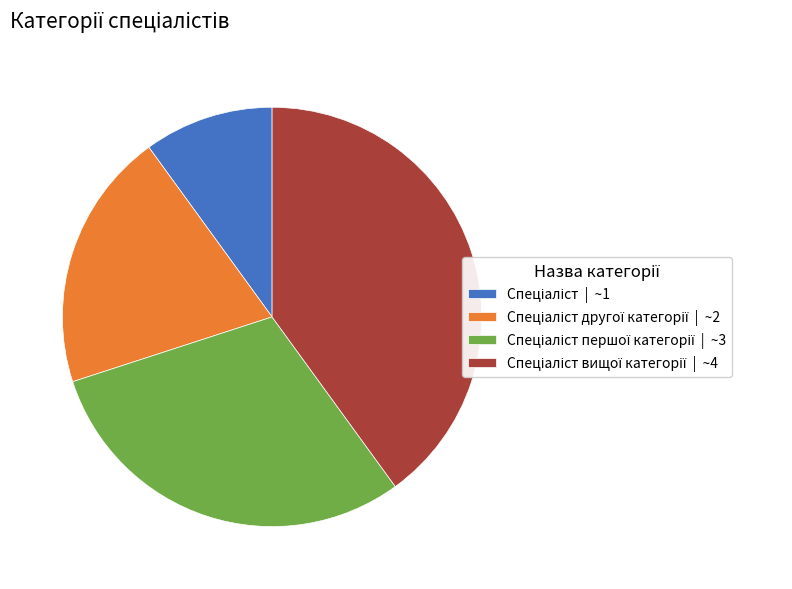

Is there a majority slice in this chart?

No